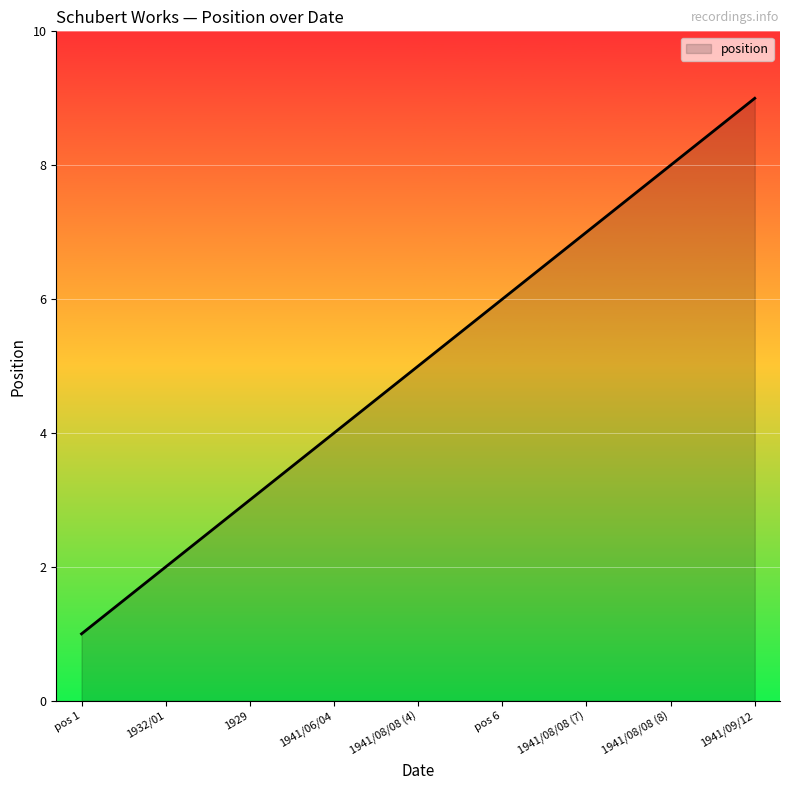

Which category has the highest value across all series?

1941/09/12